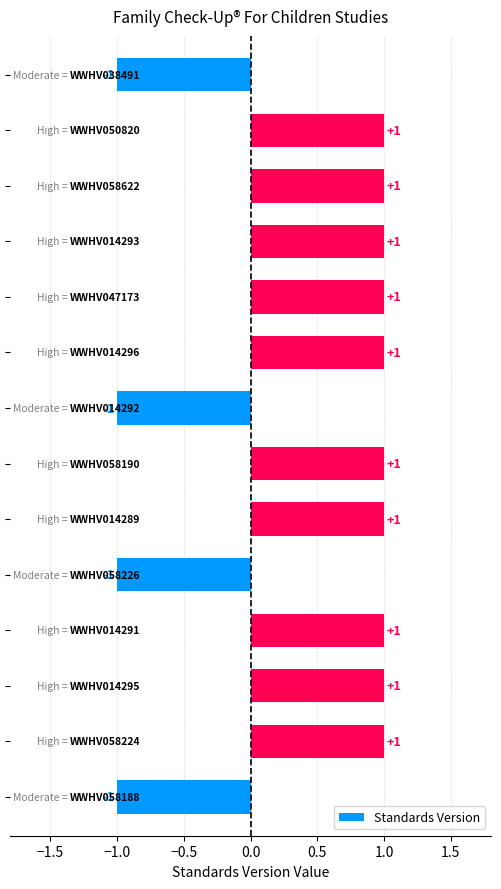

What is the difference between the maximum and second lowest values?

2